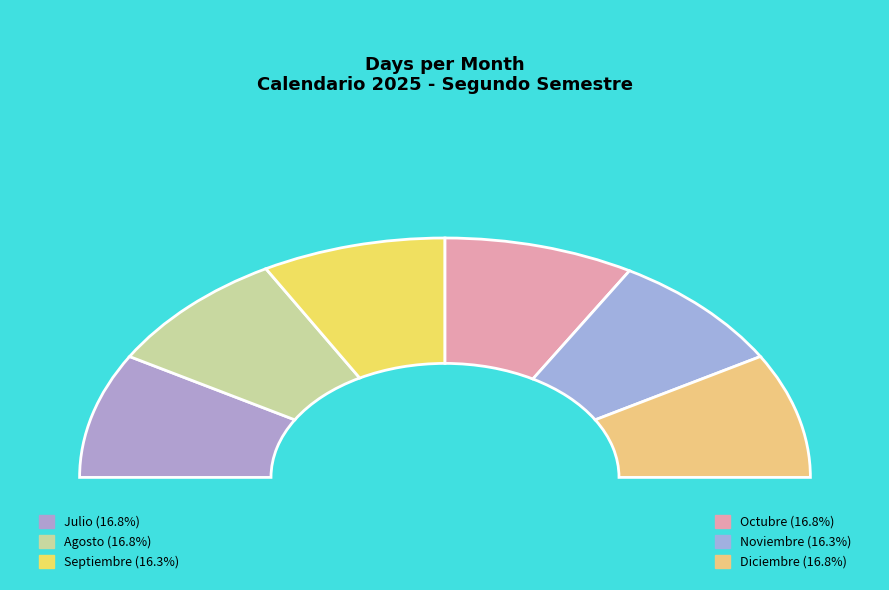

What is the smallest slice in the pie chart?

Septiembre